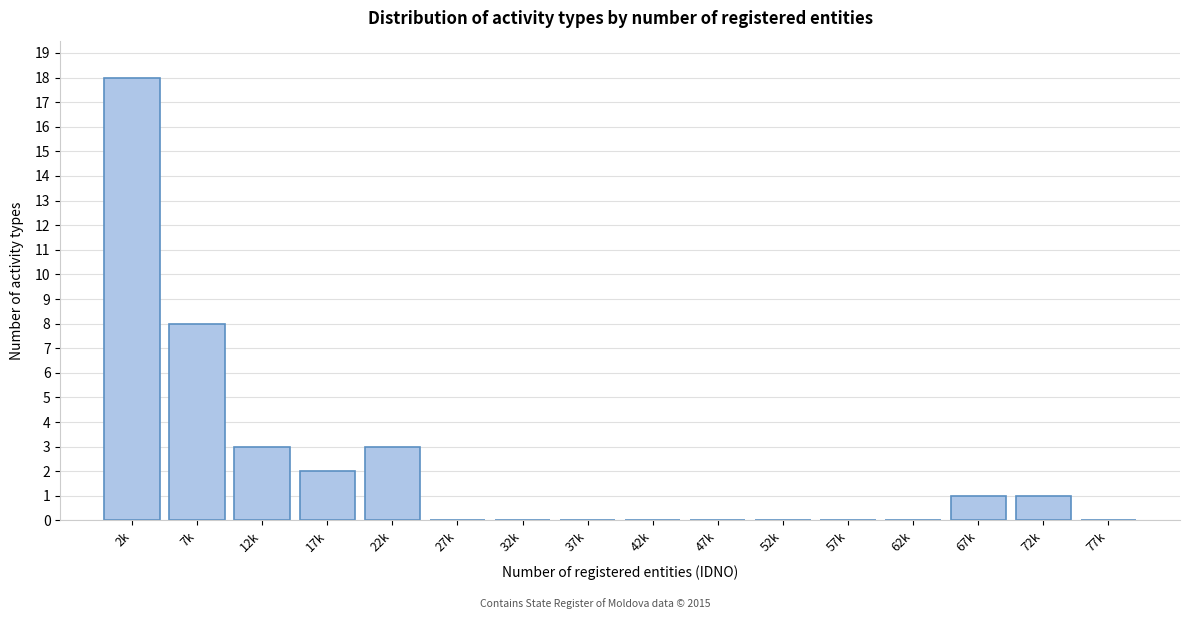

Reading left to right, transcribe all the data shown in this chart.

2k=18	7k=8	12k=3	17k=2	22k=3	27k=0	32k=0	37k=0	42k=0	47k=0	52k=0	57k=0	62k=0	67k=1	72k=1	77k=0